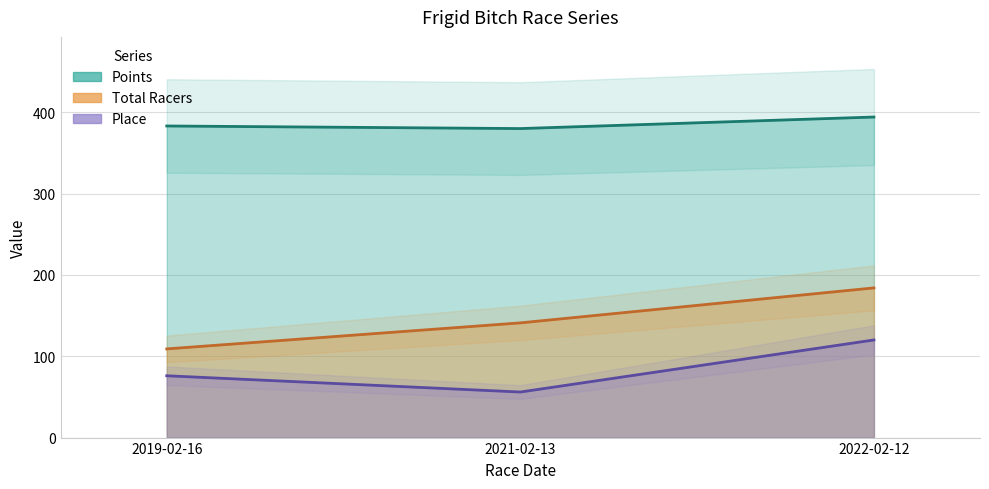

True or false: Points has a value of 626.5 at 2022-02-12.

False